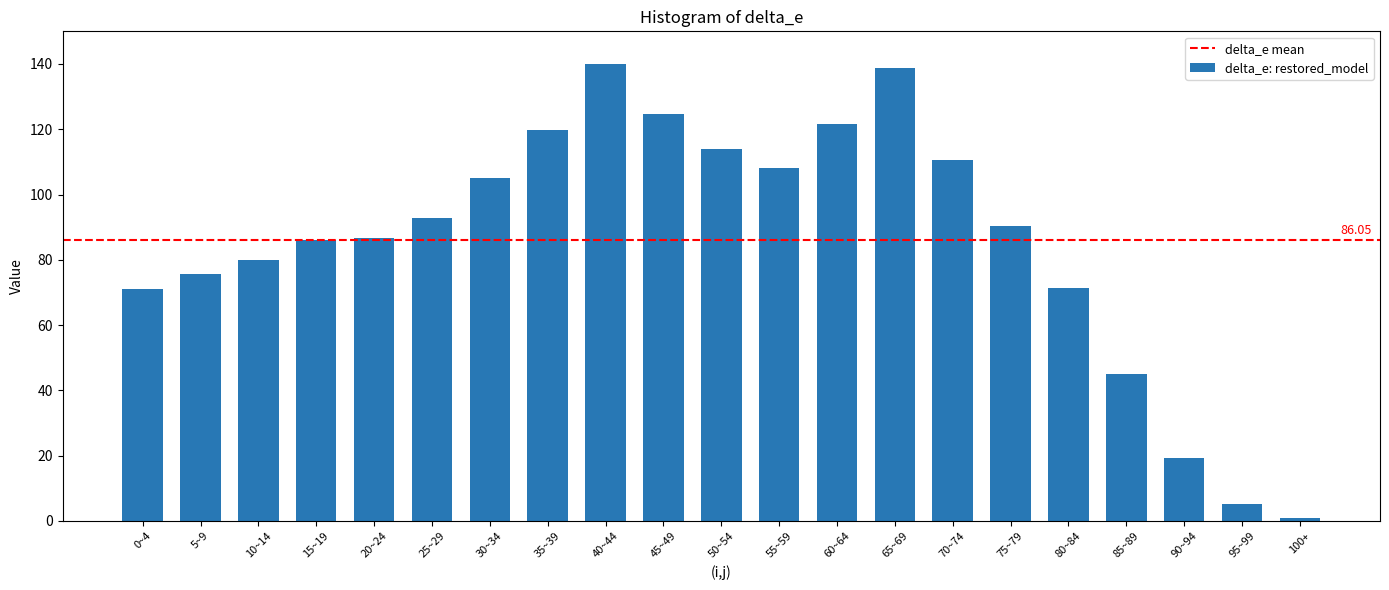

What is the change in value from 20~24 to 40~44?

+53.4